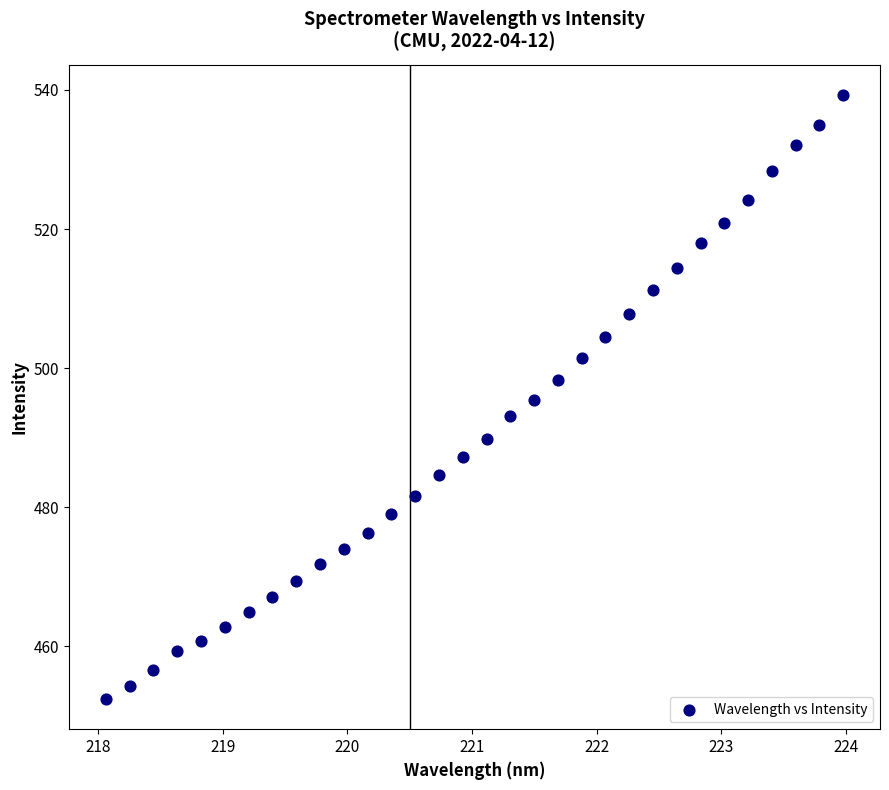

What is the range of X values (max minus min)?

5.9